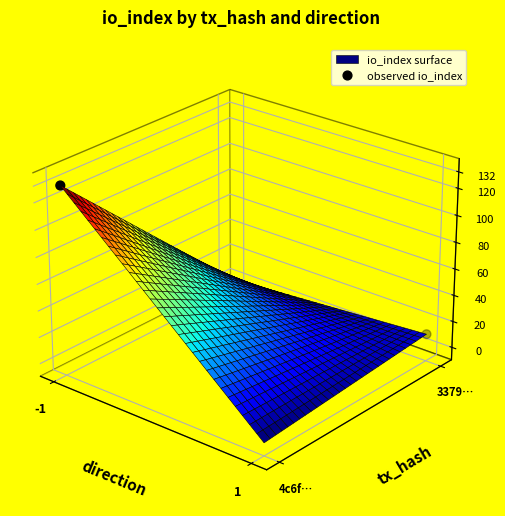

Rank the categories by value from lowest to highest.

1, -1